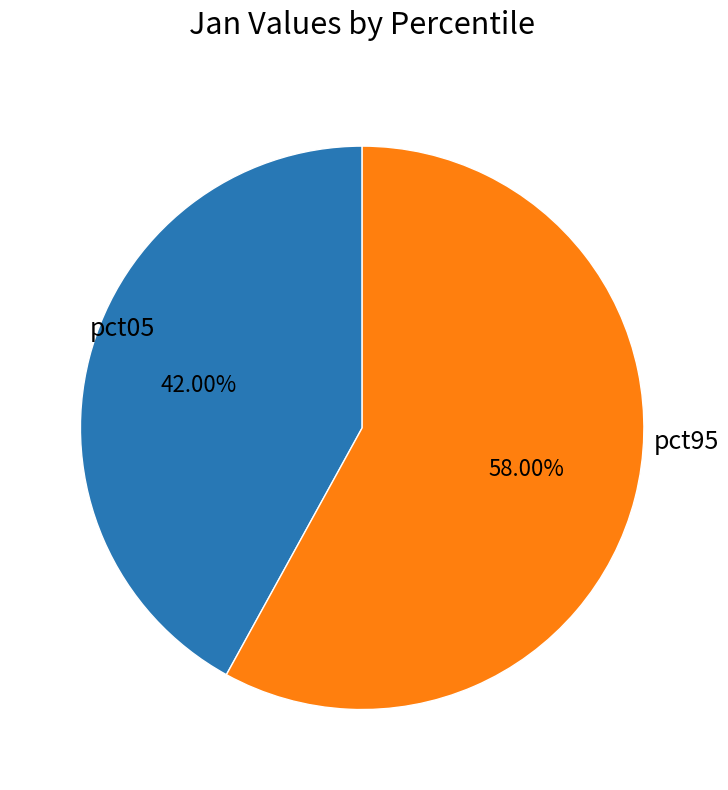

Do pct05 and pct95 together represent more than half of the pie?

Yes